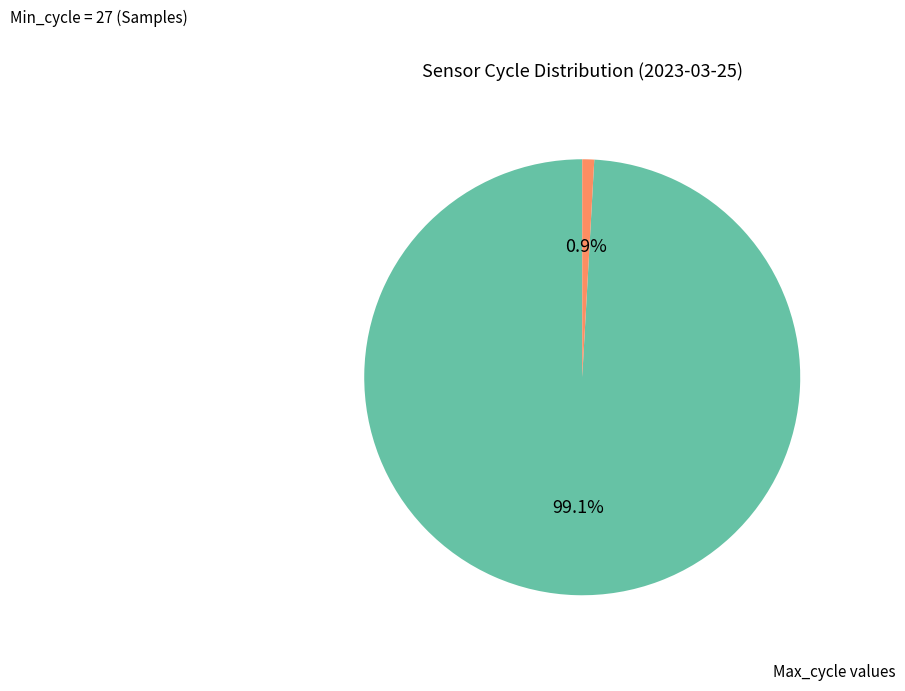

Does any single category account for the majority?

Yes